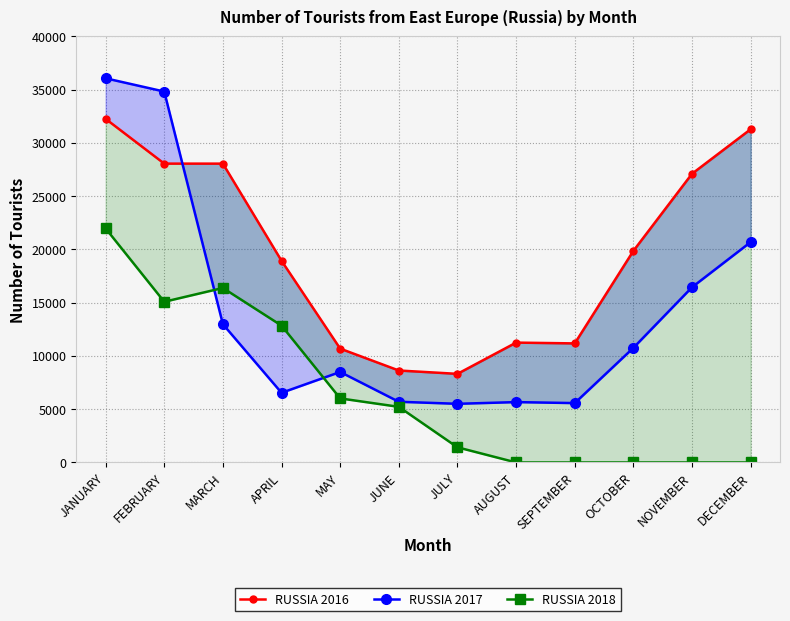

Reading left to right, transcribe all the data shown in this chart.

RUSSIA 2016: JANUARY=32260	FEBRUARY=28056	MARCH=28055	APRIL=18934	MAY=10687	JUNE=8633	JULY=8319	AUGUST=11252	SEPTEMBER=11178	OCTOBER=19866	NOVEMBER=27107	DECEMBER=31287
RUSSIA 2017: JANUARY=36068	FEBRUARY=34822	MARCH=12980	APRIL=6539	MAY=8496	JUNE=5698	JULY=5507	AUGUST=5666	SEPTEMBER=5573	OCTOBER=10760	NOVEMBER=16450	DECEMBER=20692
RUSSIA 2018: JANUARY=21975	FEBRUARY=15086	MARCH=16383	APRIL=12848	MAY=6014	JUNE=5221	JULY=1421	AUGUST=0	SEPTEMBER=0	OCTOBER=0	NOVEMBER=0	DECEMBER=0